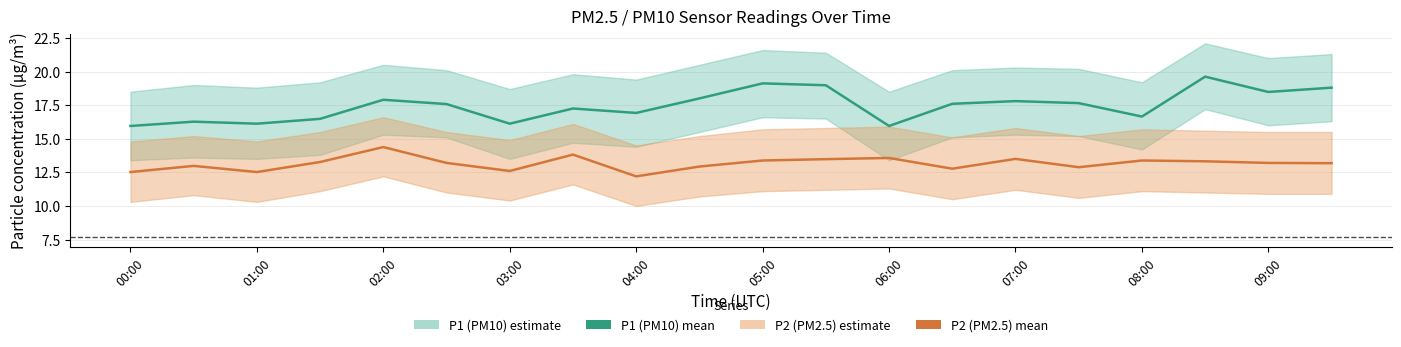

At which category is the sum across all series the highest?

17